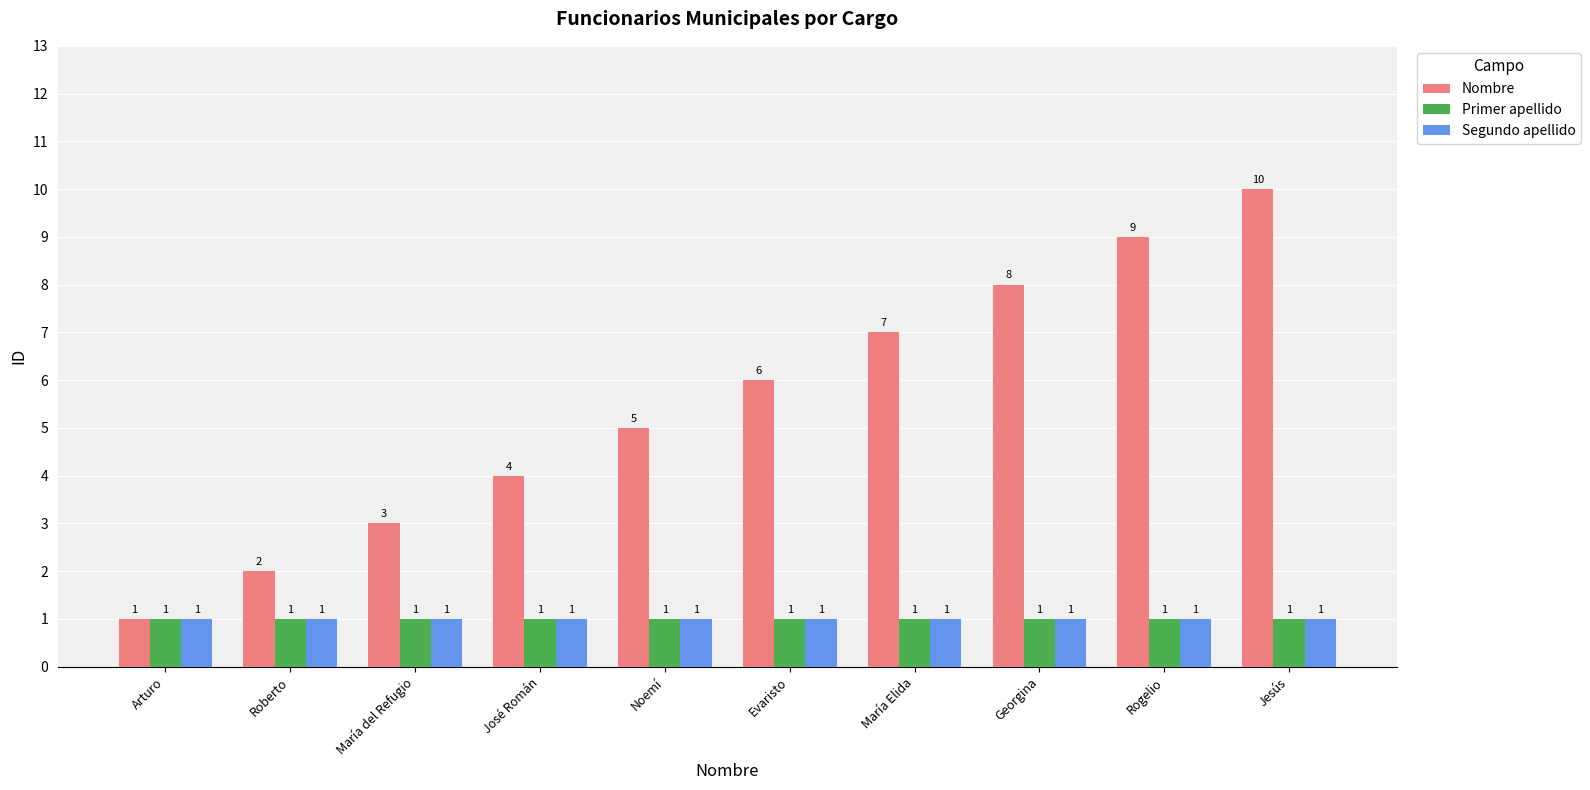

What is the sum of all Nombre values?

55